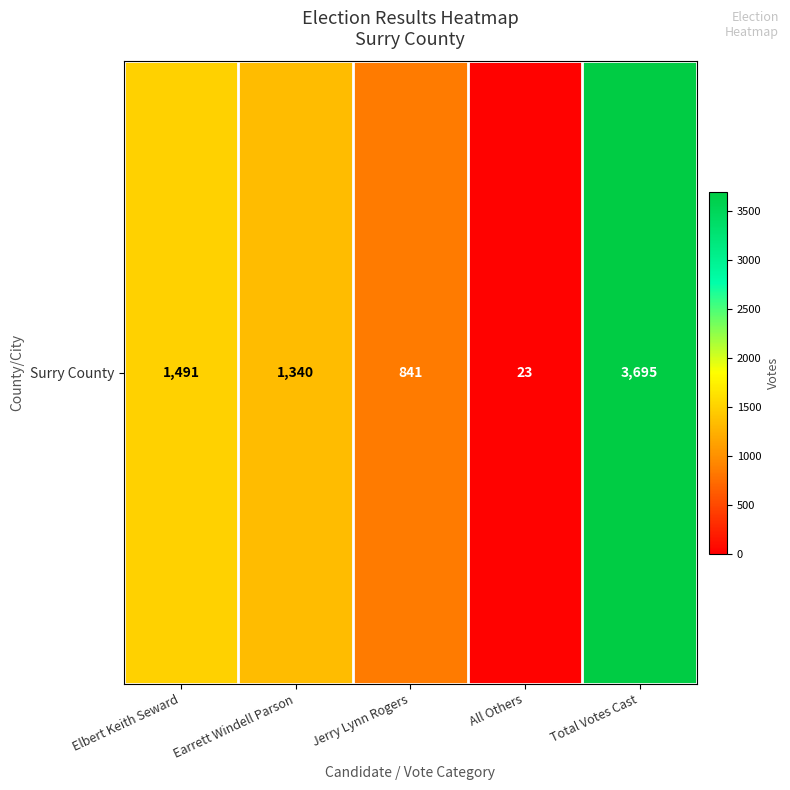

Reading left to right, list all the values displayed in this chart.

1491	1340	841	23	3695